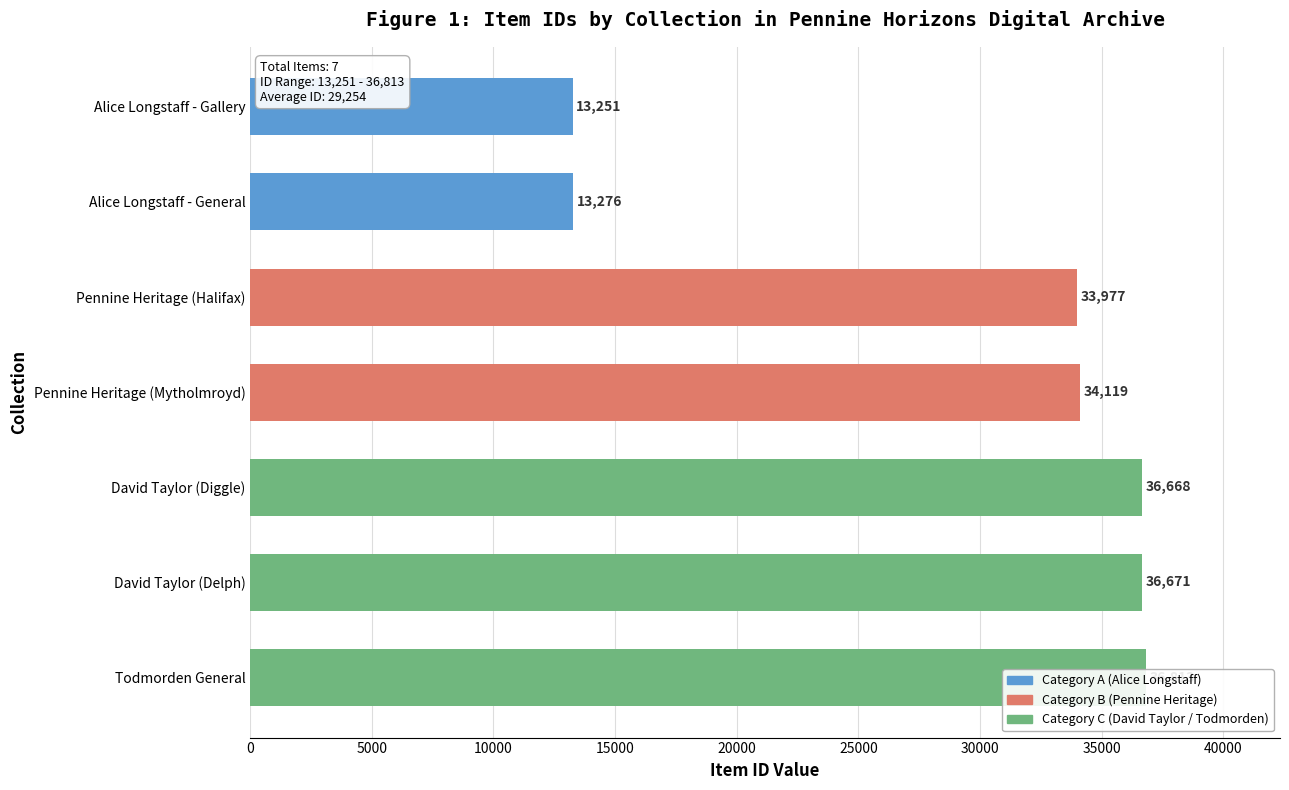

At which category is the sum across all series the highest?

Todmorden General